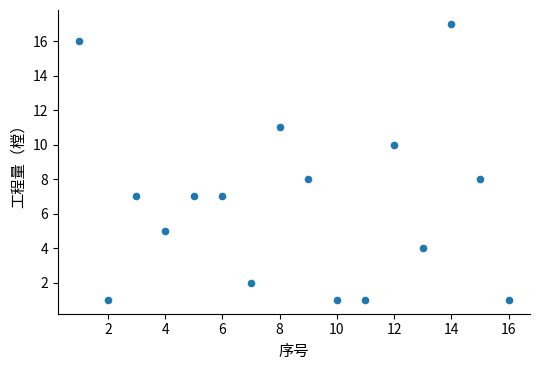

What is the range of X values (max minus min)?

15